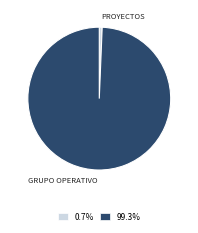

Is there a majority slice in this chart?

Yes